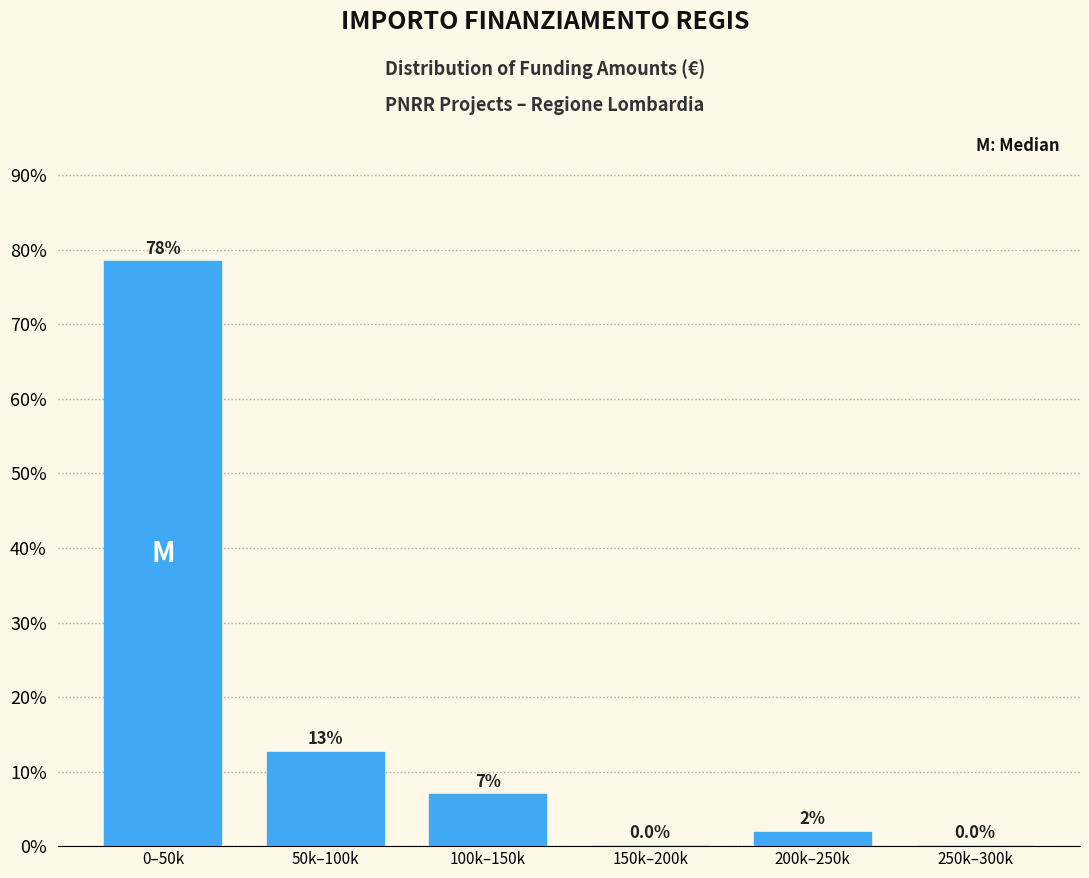

Reading right to left, what are all the values shown in this chart?

250k–300k=0.0	200k–250k=1.9	150k–200k=0.0	100k–150k=7.0	50k–100k=12.7	0–50k=78.5